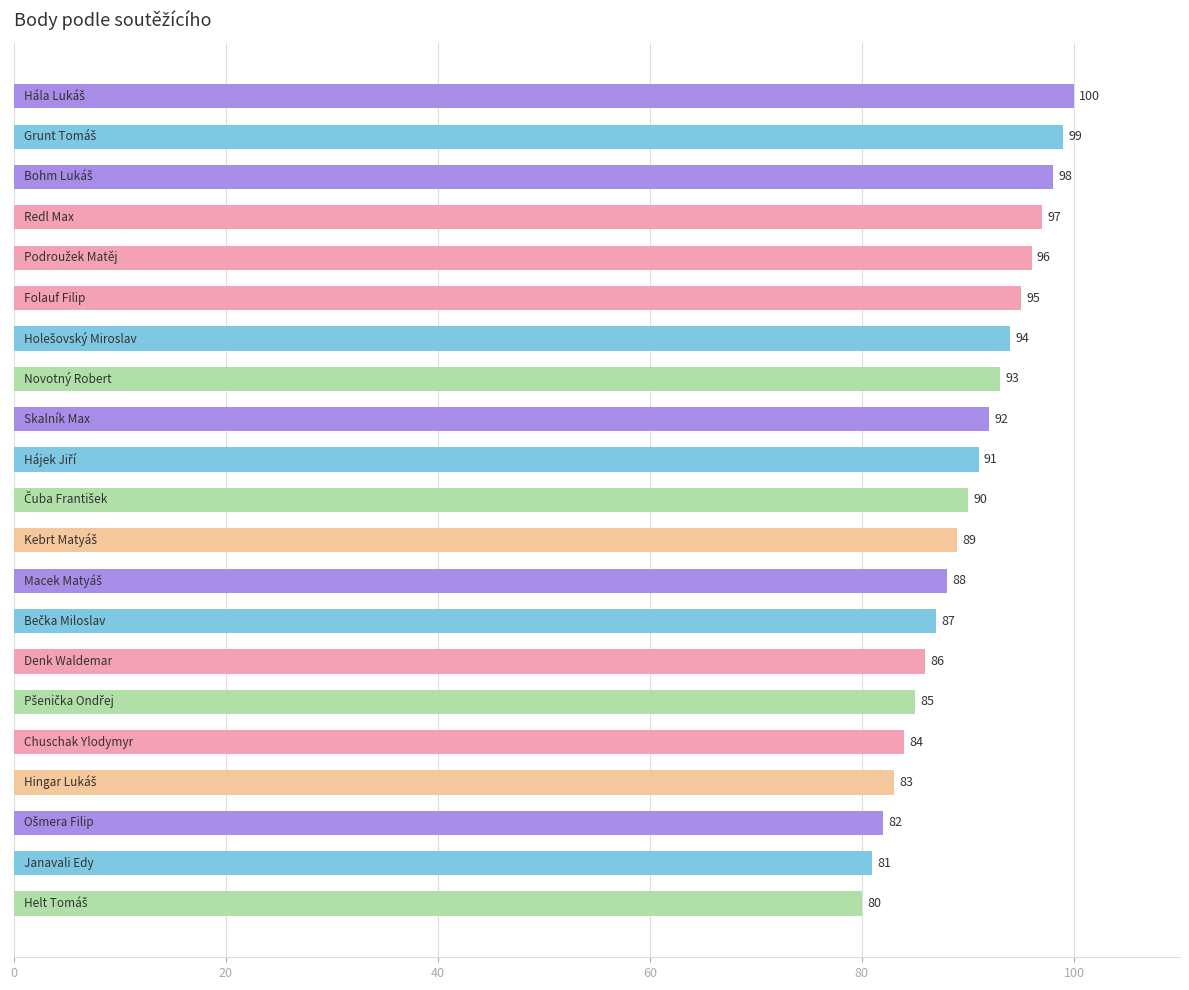

Reading top to bottom, what are all the values shown in this chart?

100	99	98	97	96	95	94	93	92	91	90	89	88	87	86	85	84	83	82	81	80